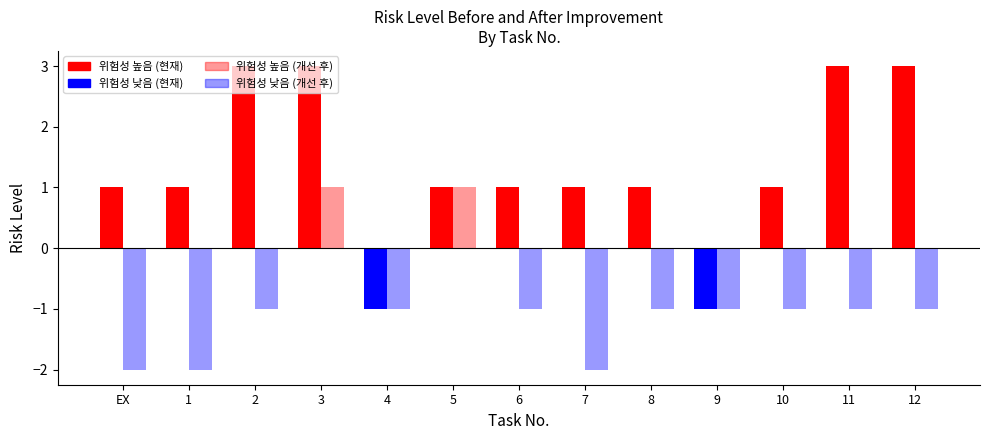

How many values are below 4?

2